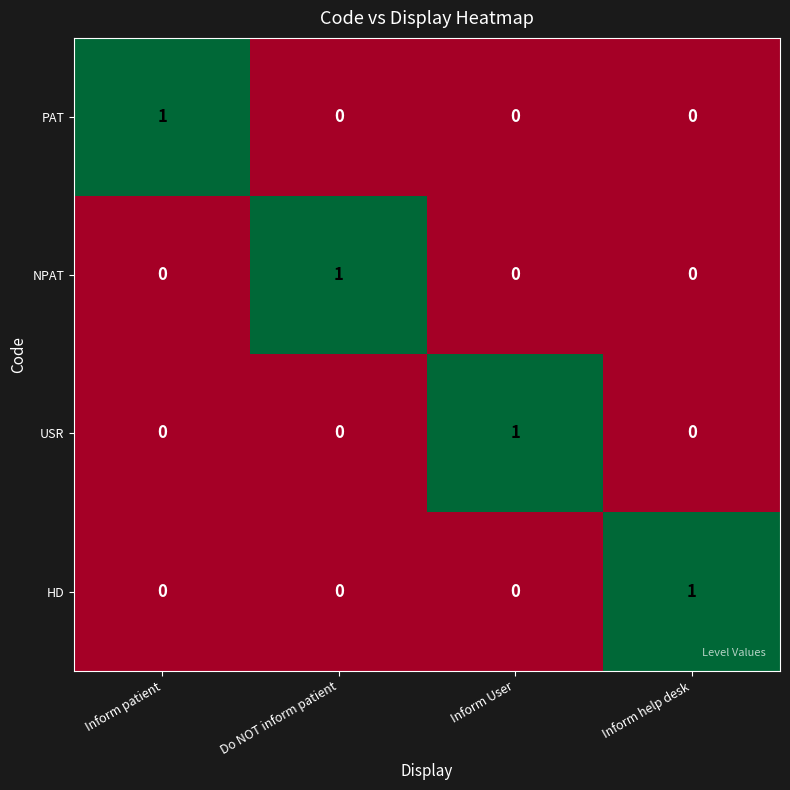

At how many categories does at least one series exceed 0?

4